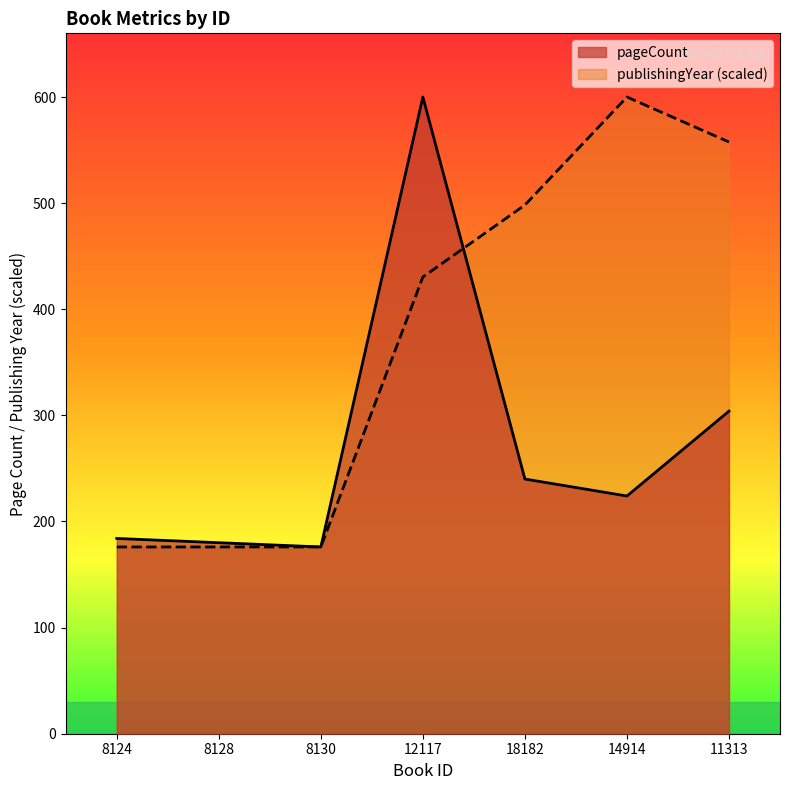

What is the sum of the publishingYear values at 8128 and 12117?

606.4